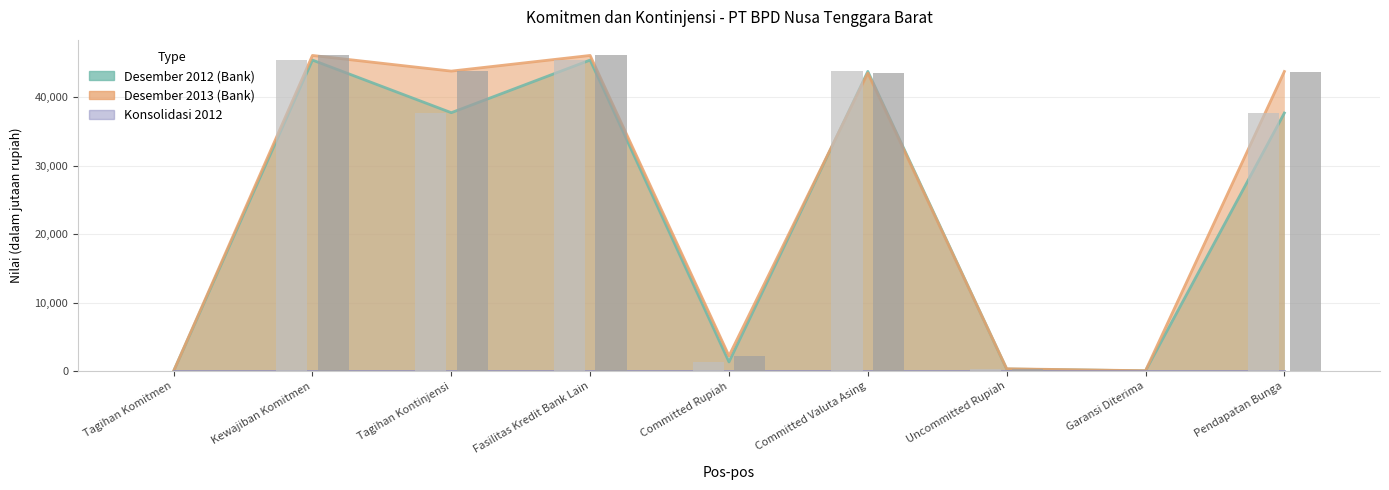

What is the sum of all Desember 2012 (Bank) values?

211737